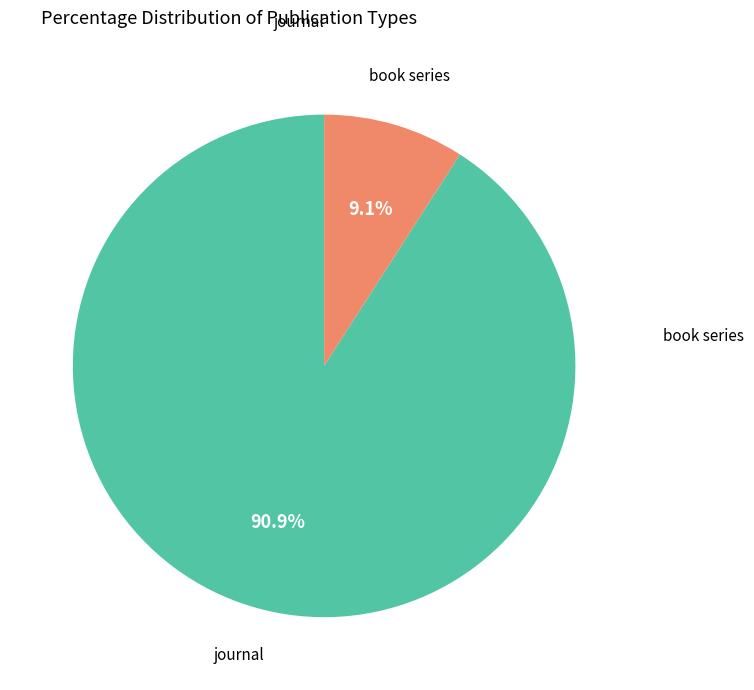

Which slice is the smallest?

book series